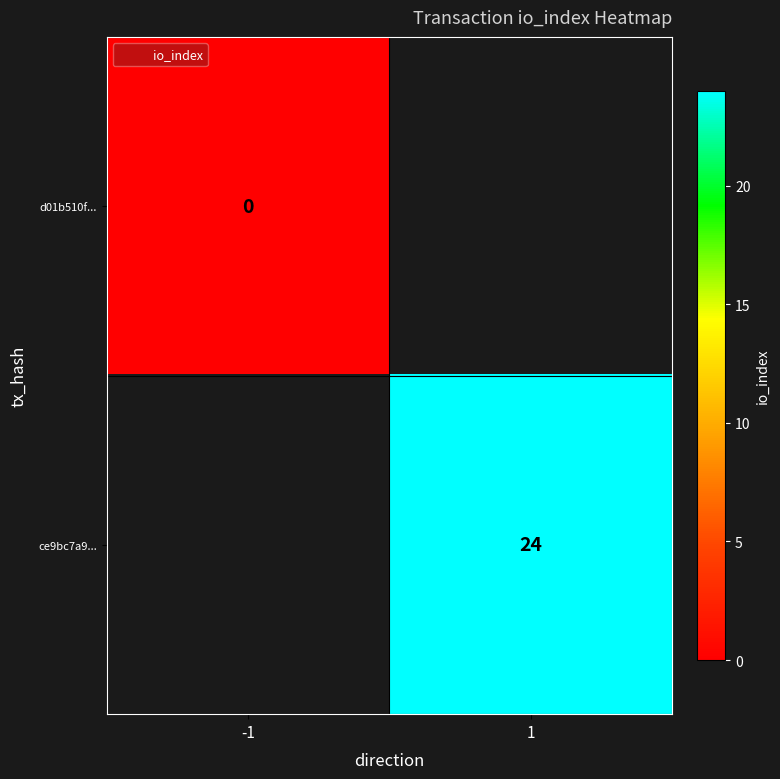

The value of ce9bc7a9... at 1 is 24. True or false?

True